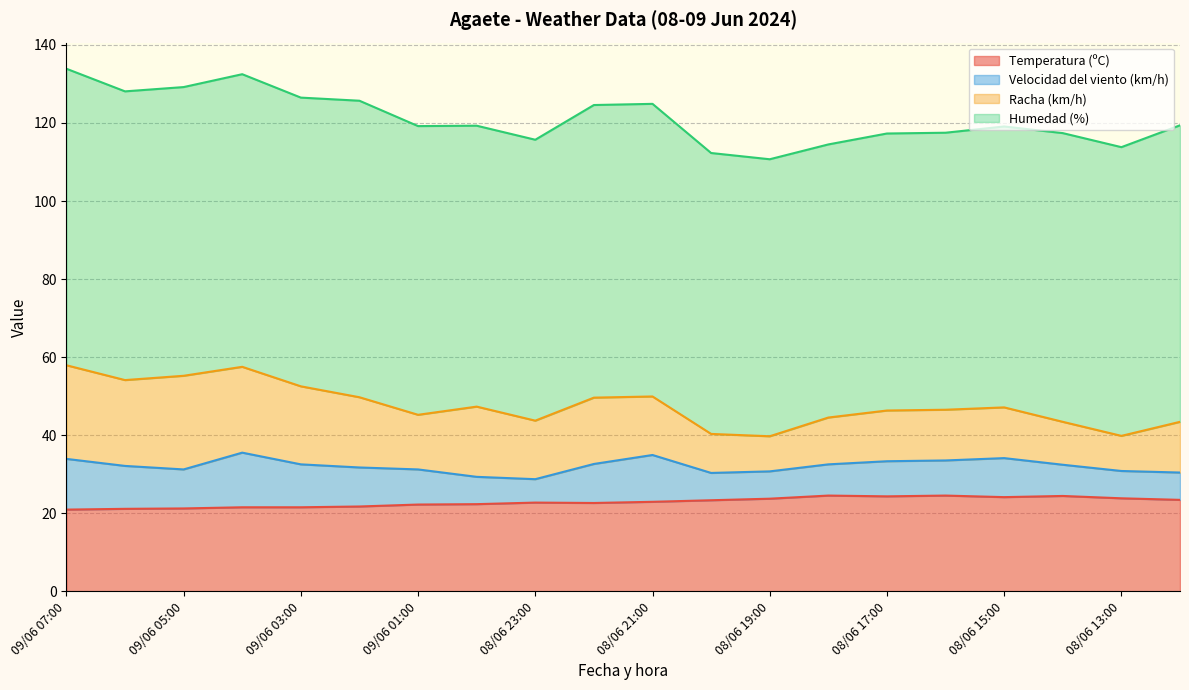

Is the value of Velocidad del viento (km/h) at 08/06 15:00 greater than the value of Humedad (%) at 08/06 21:00?

No